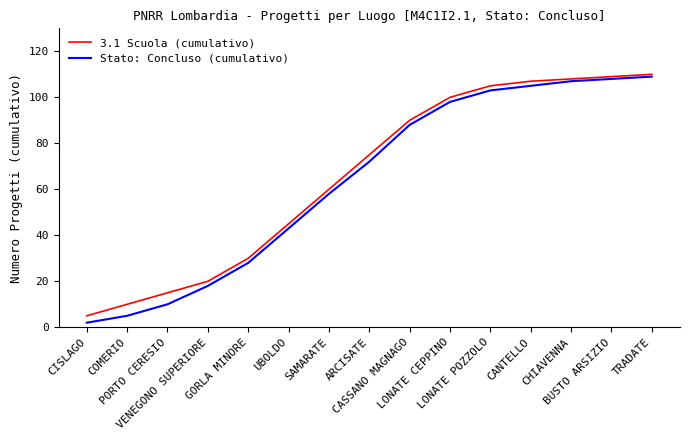

Is it true that 3.1 Scuola (cumulativo) equals 6 at GORLA MINORE?

False